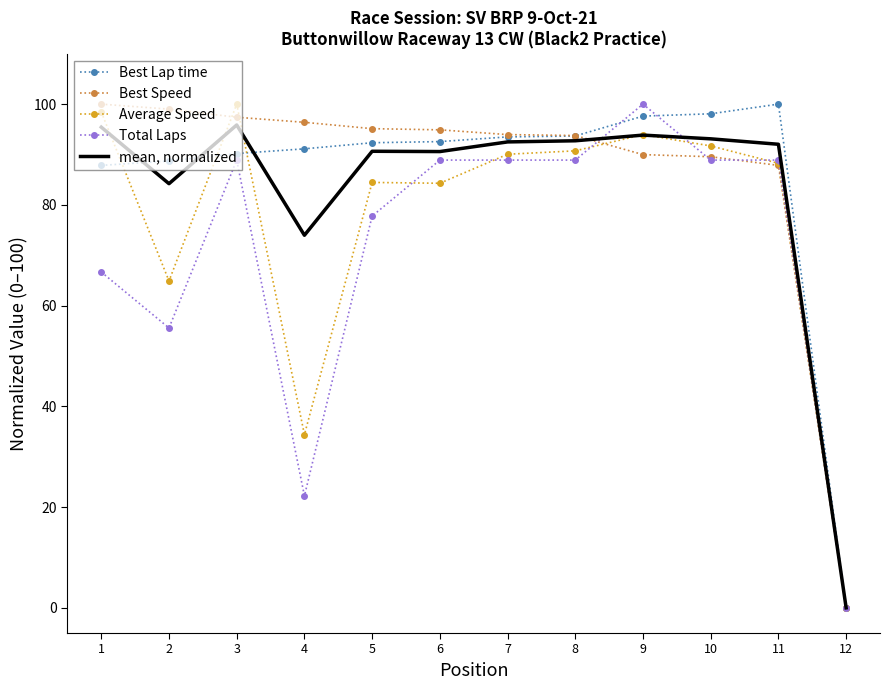

Rank the series at 8 from lowest to highest value.

Total Laps, Average Speed, mean, normalized, Best Lap time, Best Speed